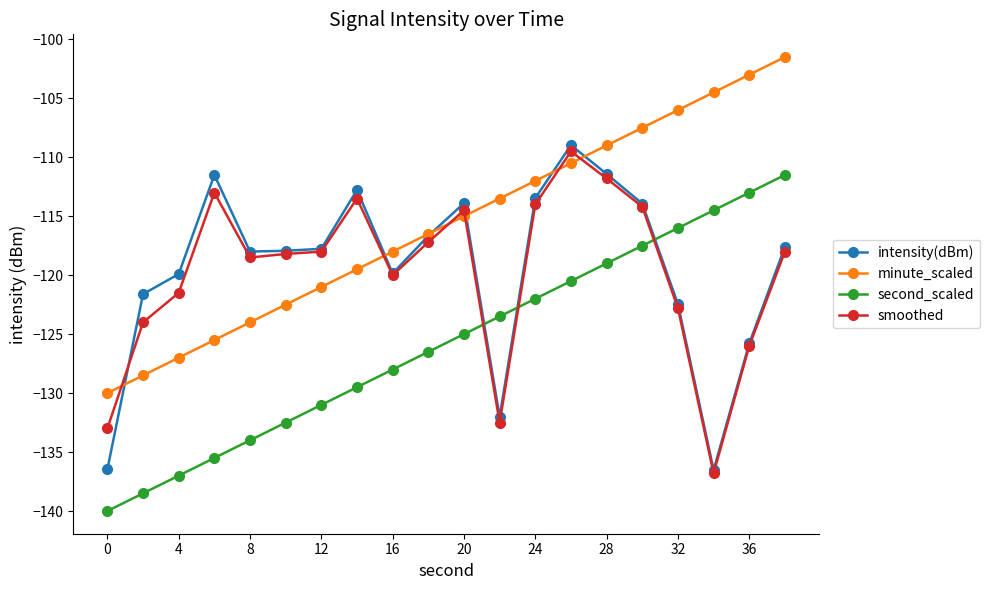

True or false: minute_scaled and second_scaled cross at least once.

False